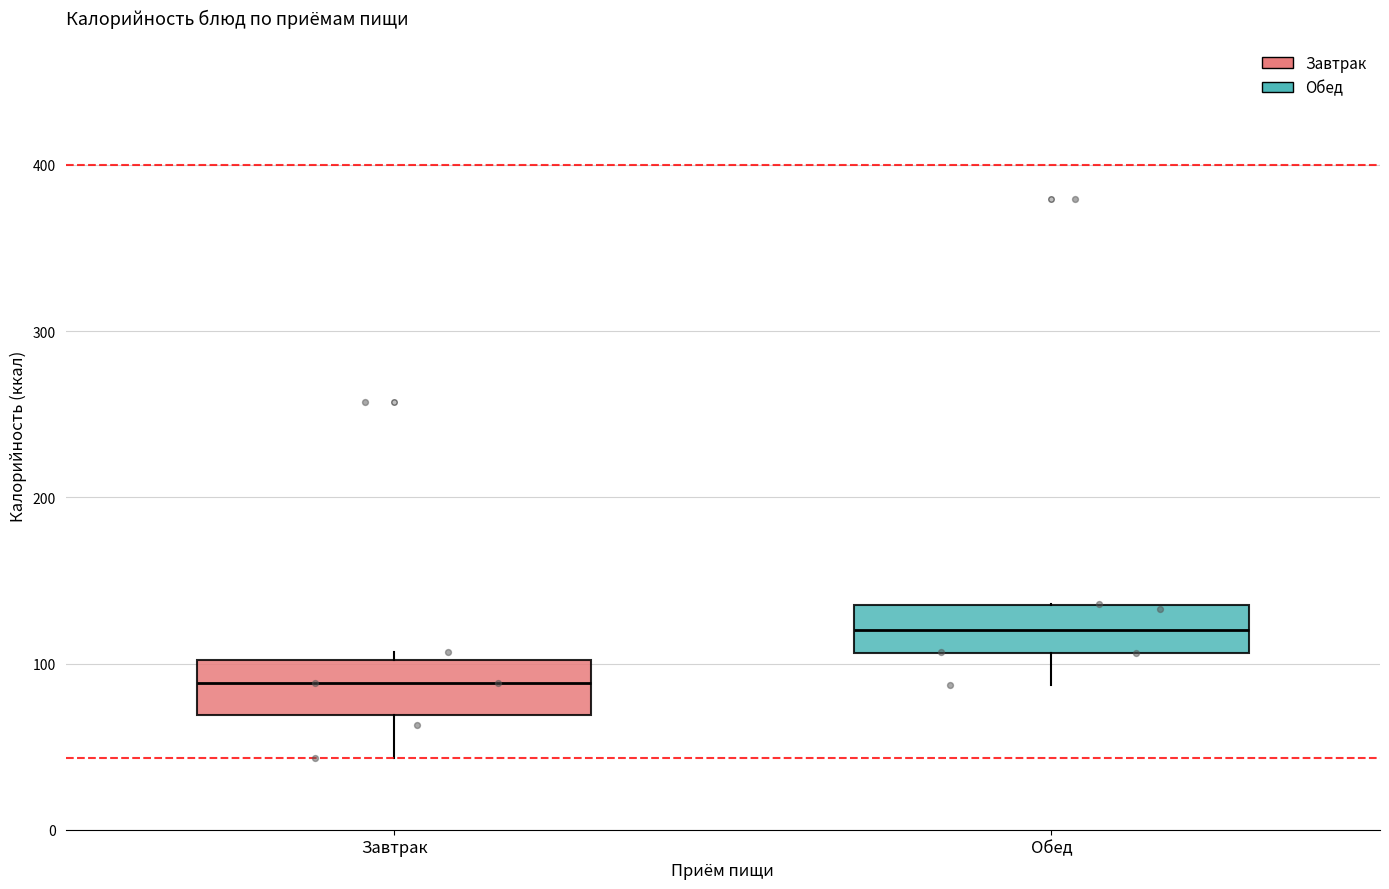

Which box's median line is the lowest?

Завтрак